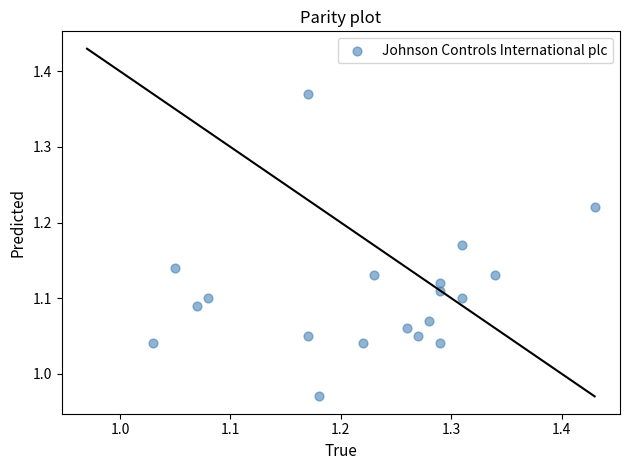

What is the range of X values (max minus min)?

0.4